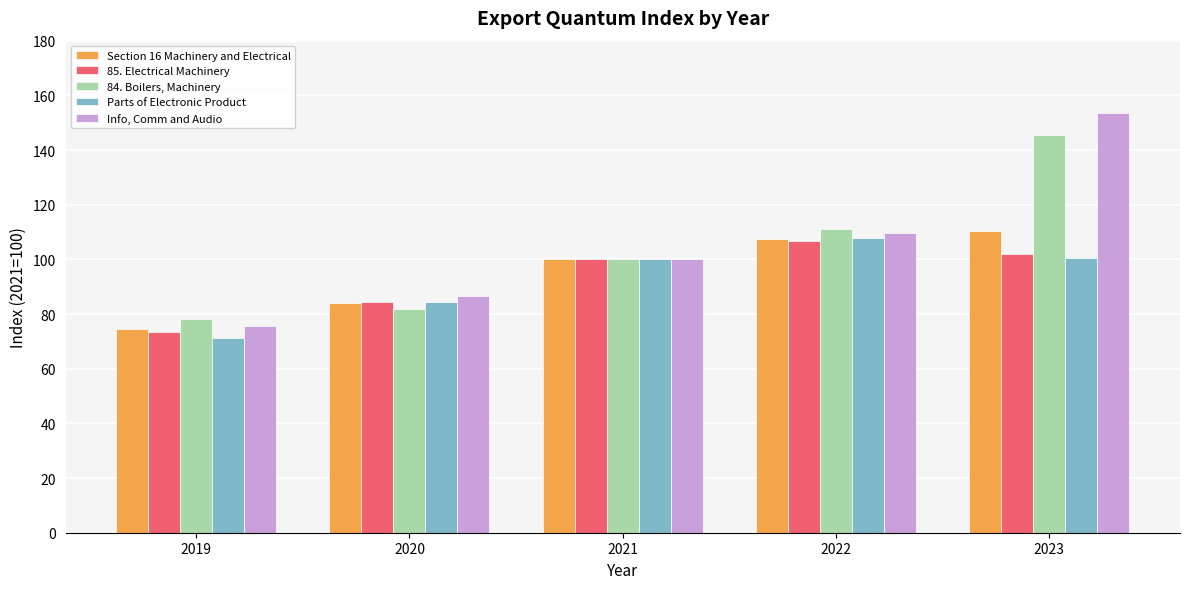

The Section 16 Machinery and Electrical series shows 120.1 at 2020. True or false?

False